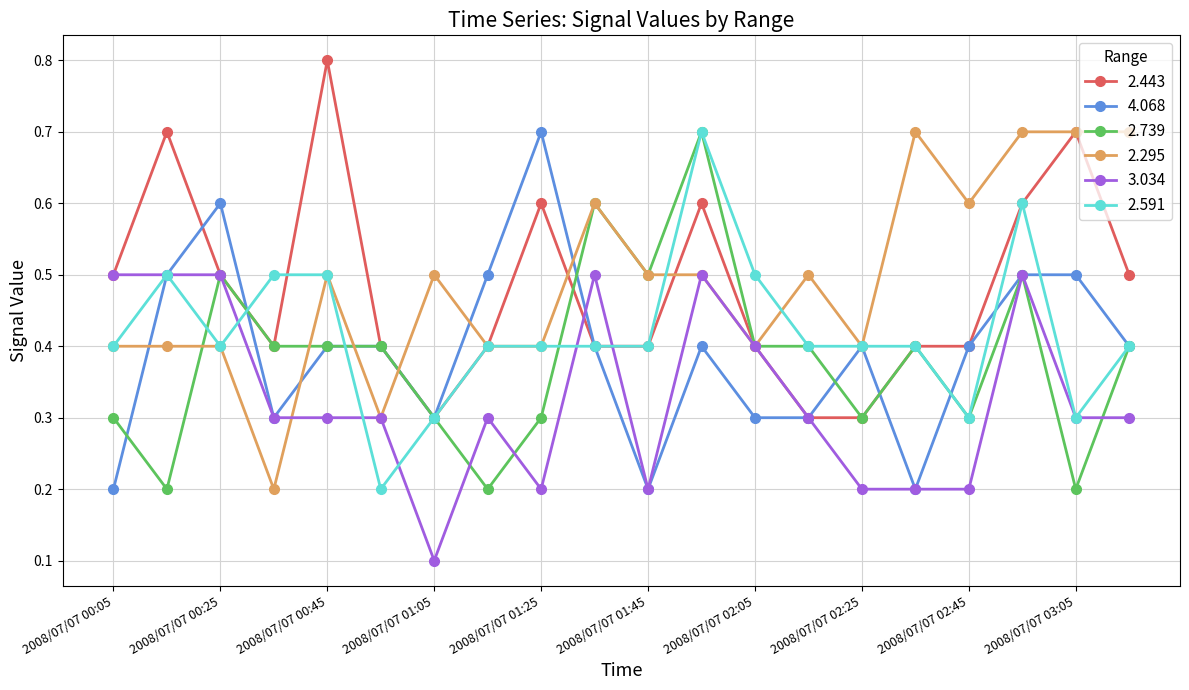

Which series ends up on top after the final intersection of 3.034 and 2.739?

2.739